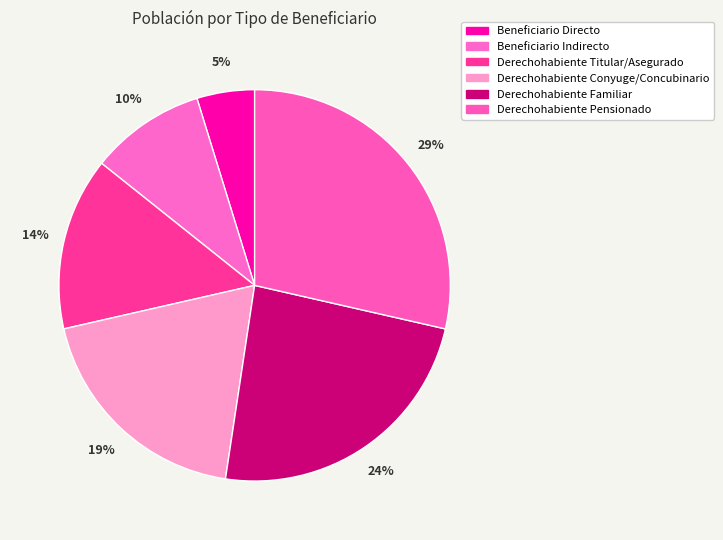

To the nearest percent, what portion does Derechohabiente Familiar represent?

24%